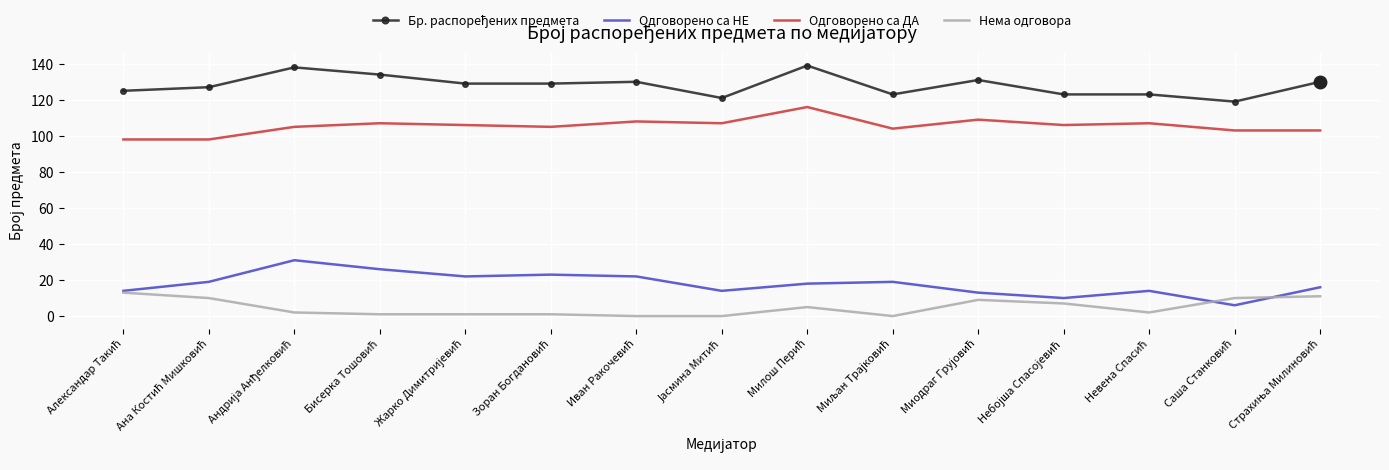

What is the maximum value for Одговорено са ДА?

116